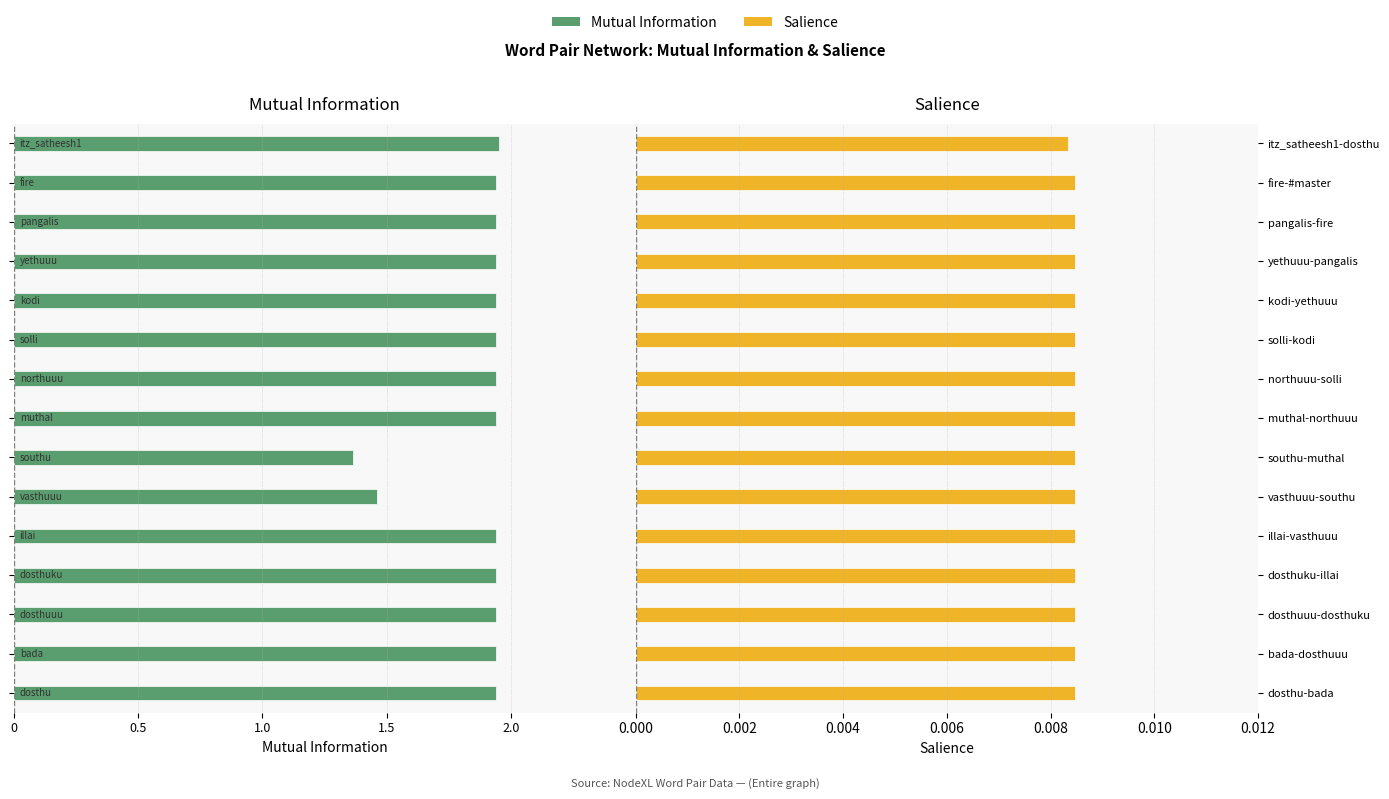

Is it true that Salience equals 0.0 at northuuu-solli?

False